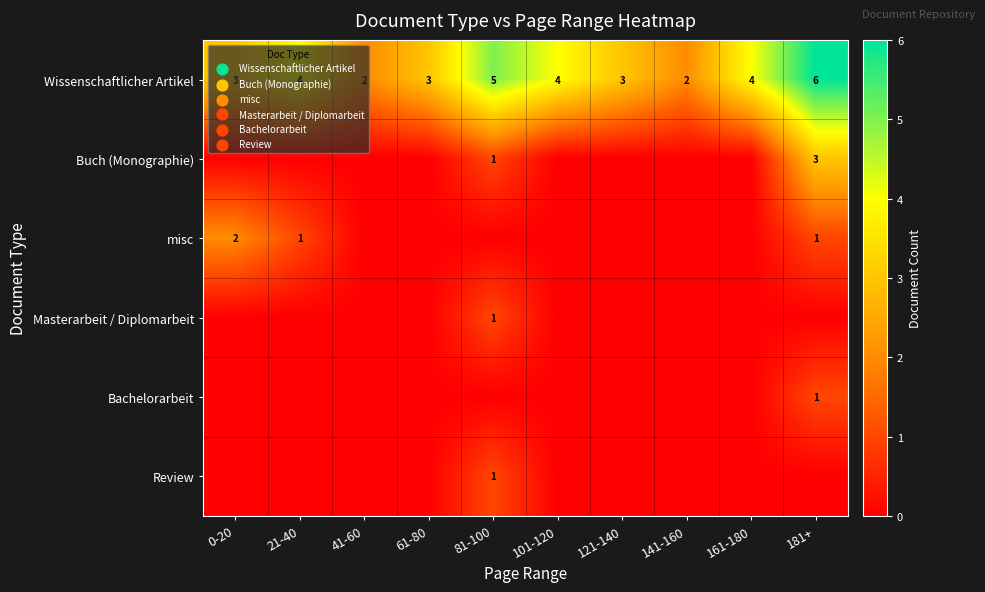

The value of misc at 181+ is 0. True or false?

False